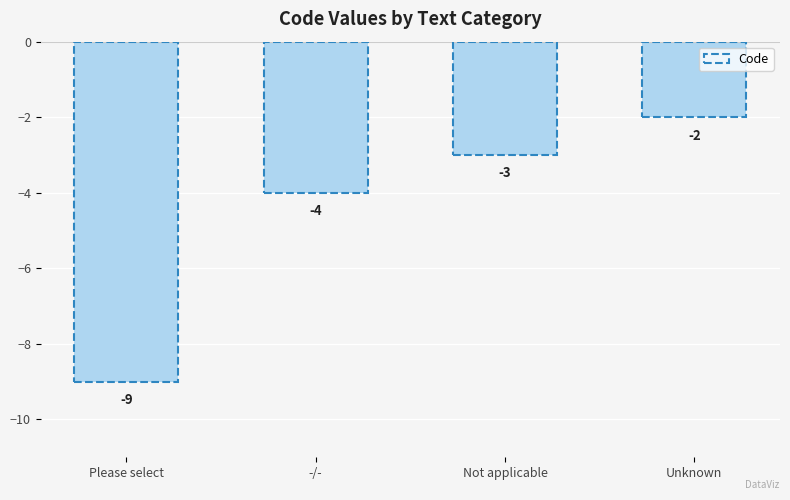

What is the difference between the maximum and minimum values?

7